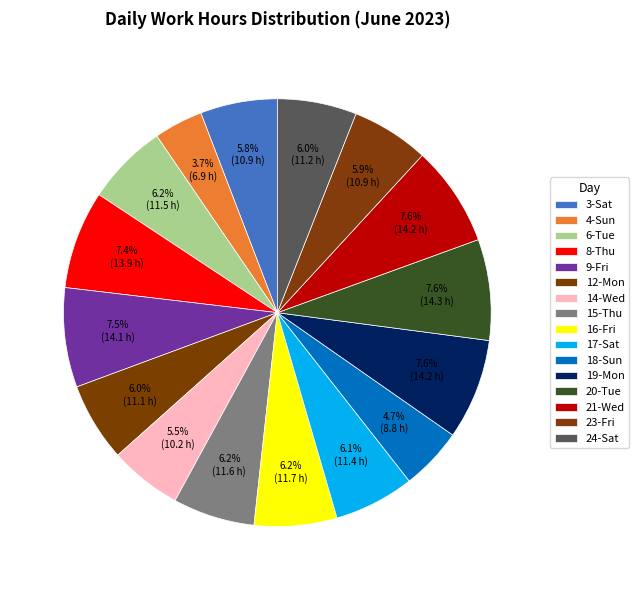

Count the number of slices in the pie.

16